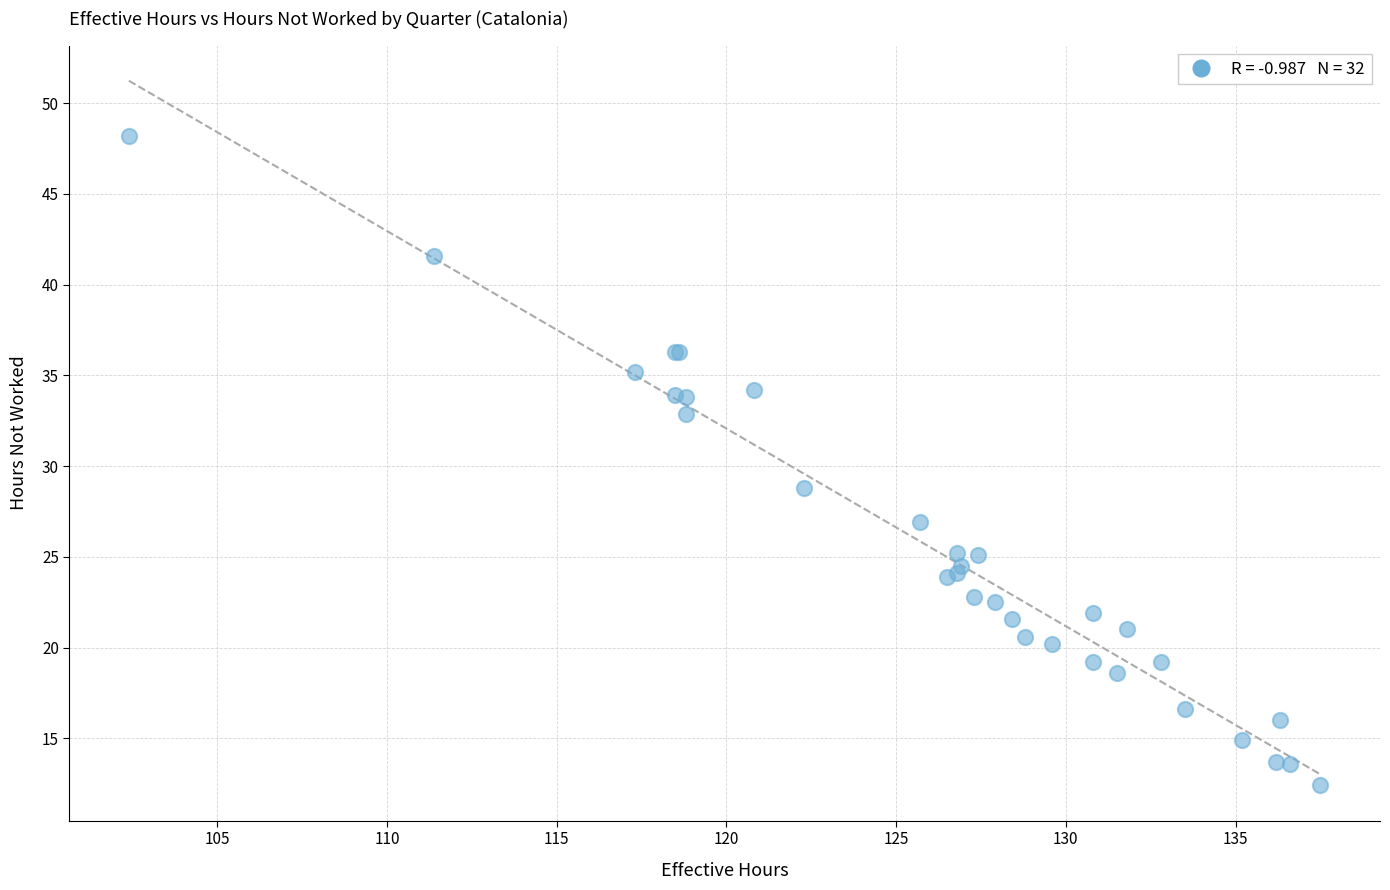

What Y value in the scatter plot is closest to 30?

28.8